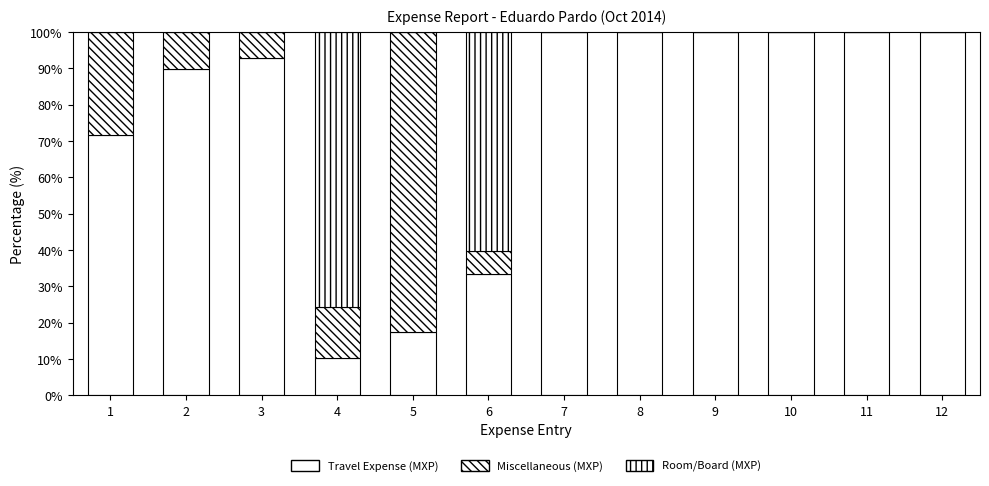

Are the bars horizontal?

No